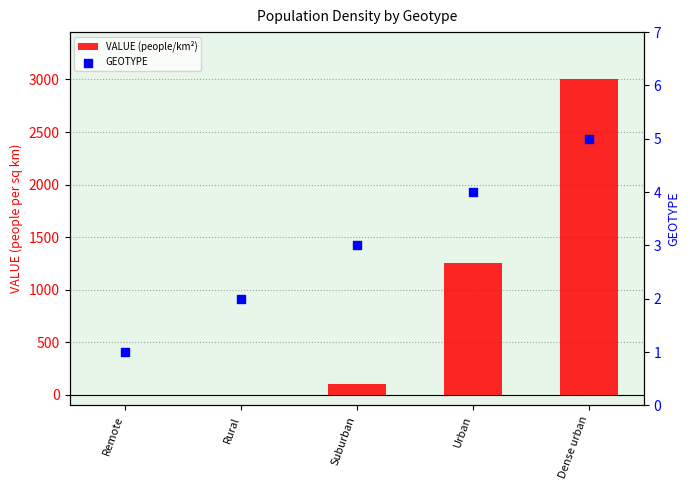

Is the value of GEOTYPE at Dense urban greater than the value of VALUE (people/km²) at Remote?

Yes